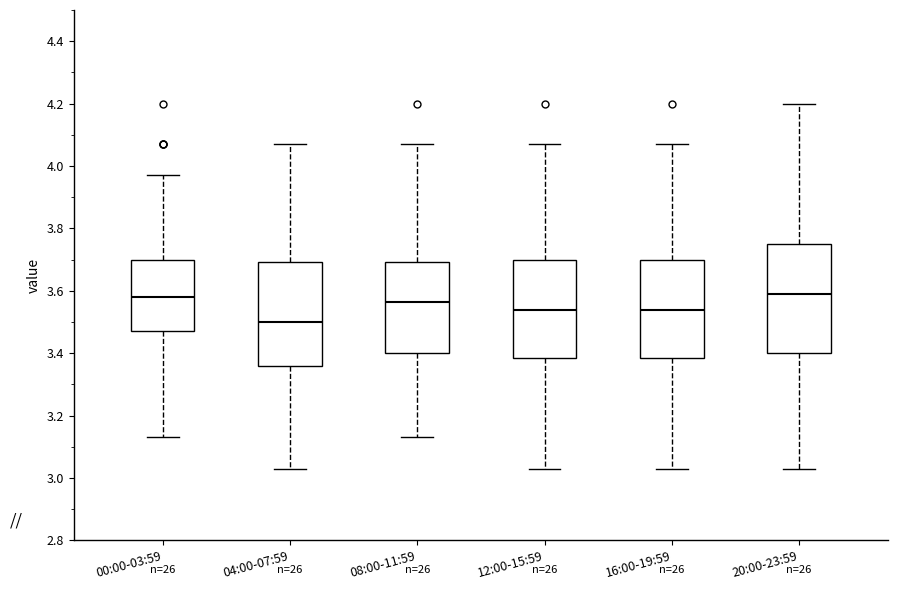

Reading left to right, read every box against the y-axis: the position of its median line, the range the box covers, and the ends of its whiskers. The values are not printed on the chart, so give them approximately, as read against the axis.

00:00-03:59: median 3.58, box 3.48 to 3.70, whiskers 3.14 to 3.98
04:00-07:59: median 3.50, box 3.36 to 3.70, whiskers 3.04 to 4.08
08:00-11:59: median 3.56, box 3.40 to 3.70, whiskers 3.14 to 4.08
12:00-15:59: median 3.54, box 3.38 to 3.70, whiskers 3.04 to 4.08
16:00-19:59: median 3.54, box 3.38 to 3.70, whiskers 3.04 to 4.08
20:00-23:59: median 3.60, box 3.40 to 3.76, whiskers 3.04 to 4.20